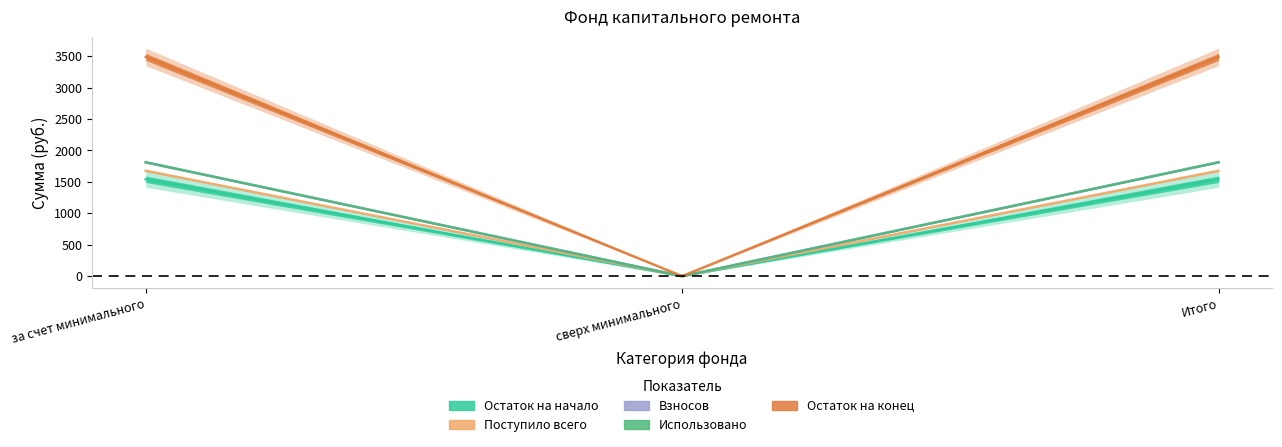

At which category is the sum across all series the highest?

за счет минимального